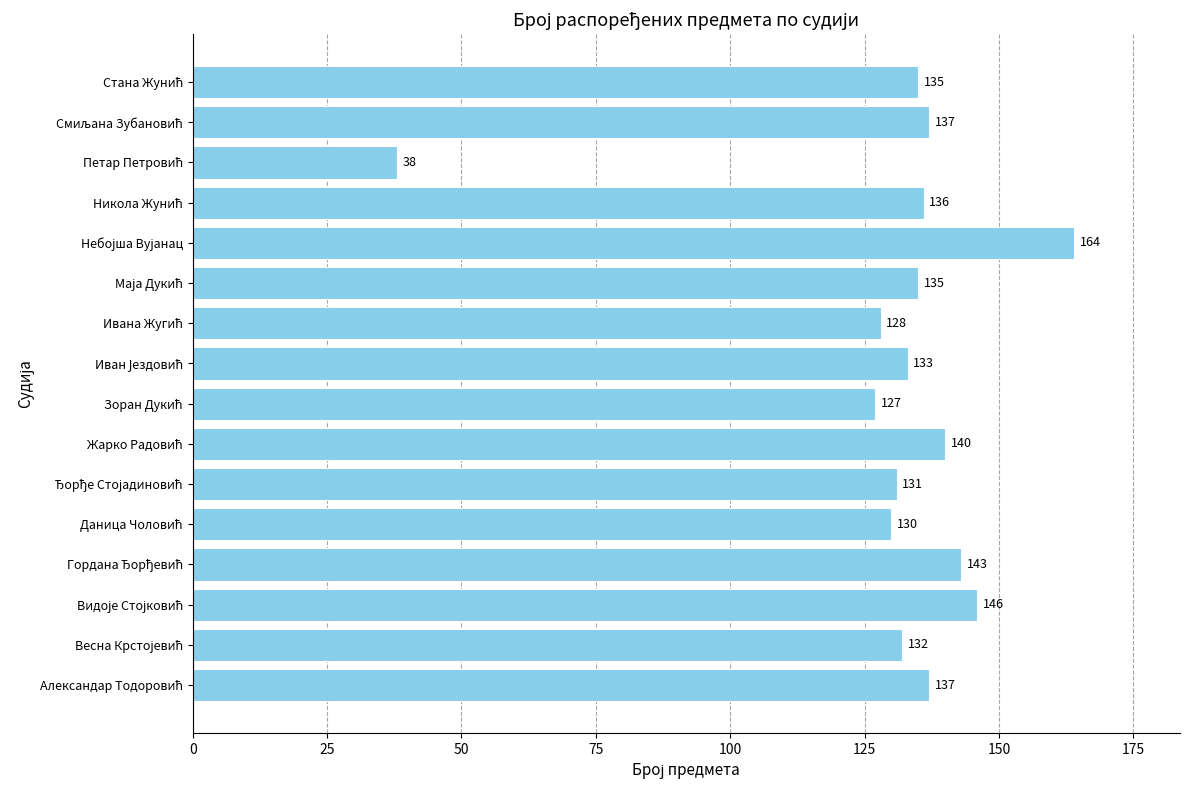

What is the difference between the second highest and minimum values?

108